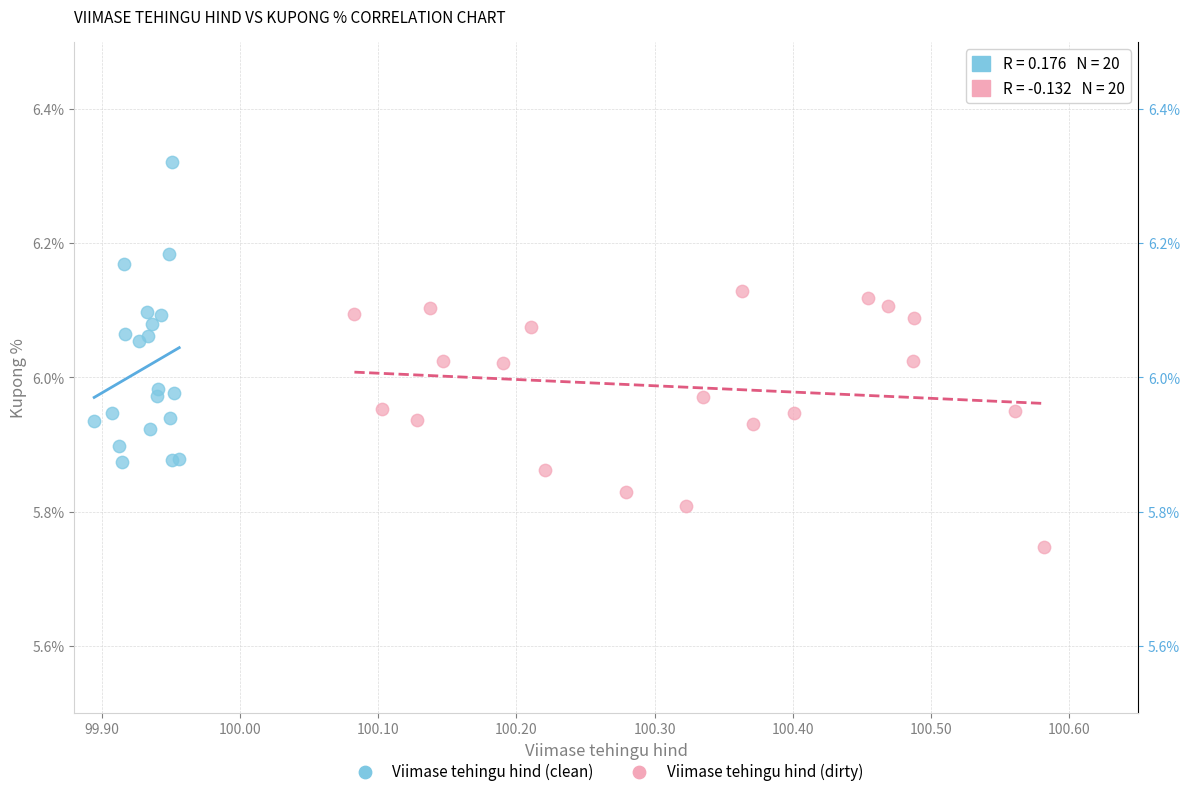

Which series contains the lowest Y value?

Viimase tehingu hind (dirty)